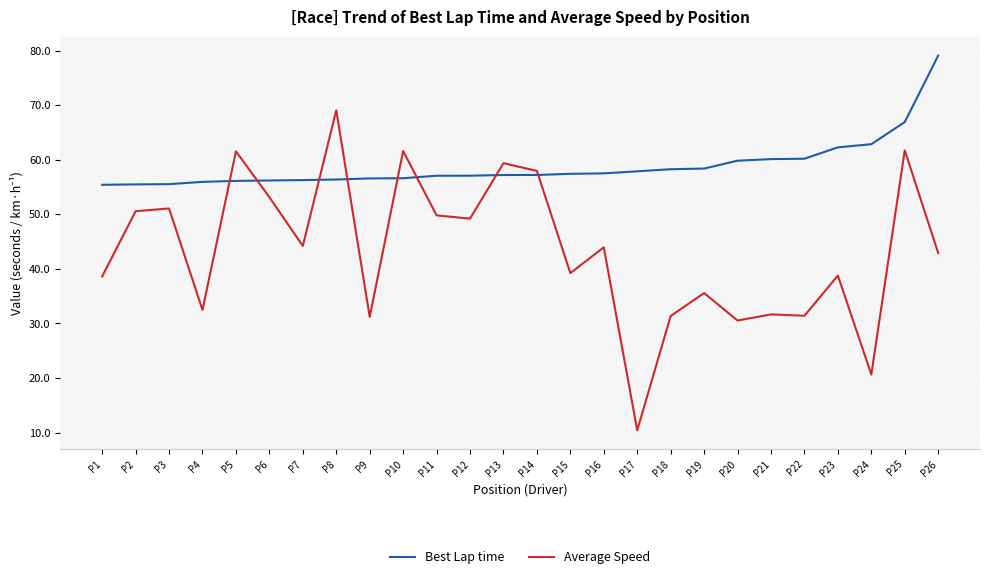

What is the lowest value of the Average Speed series?

10.4